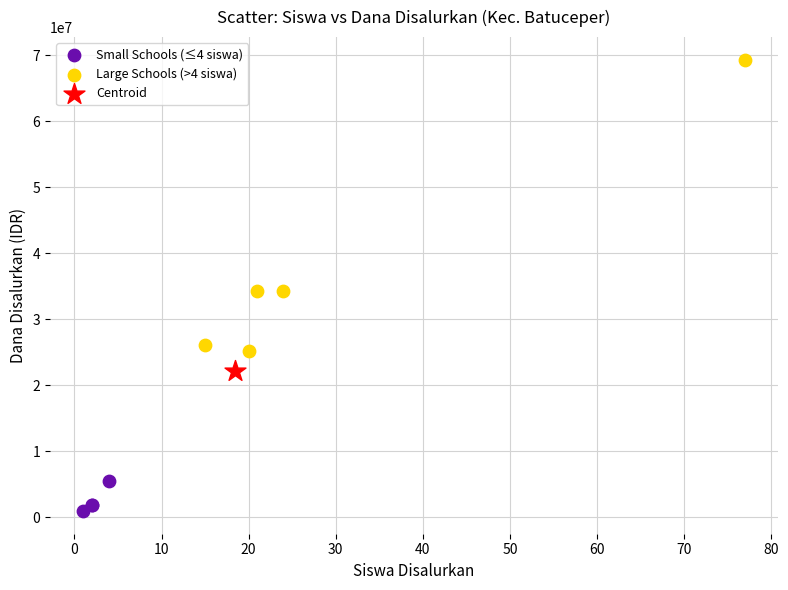

What are all the series names shown in the legend?

Small Schools (≤4 siswa), Large Schools (>4 siswa), Centroid